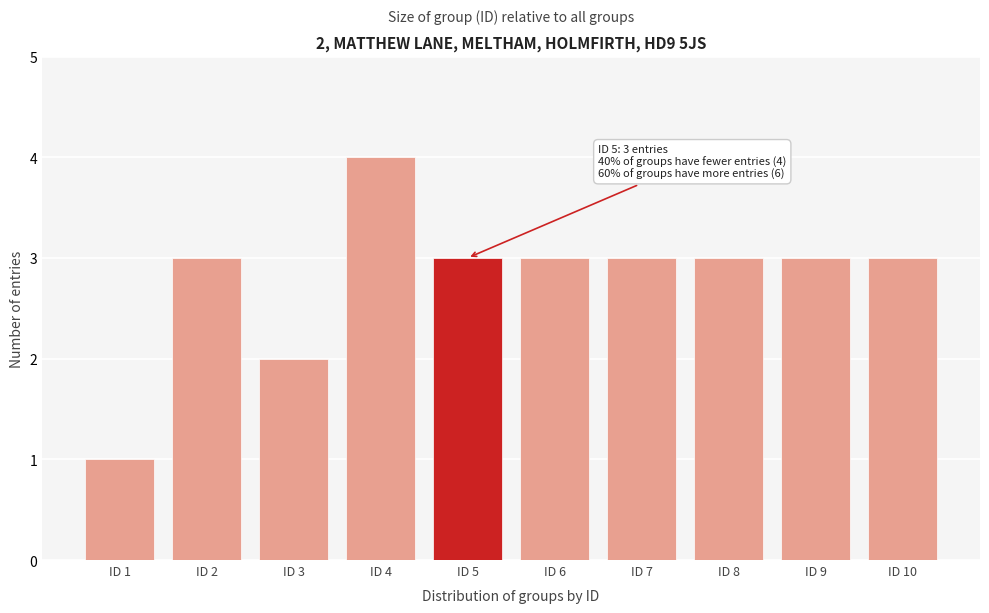

Reading left to right, extract all data points from this chart.

ID 1=1	ID 2=3	ID 3=2	ID 4=4	ID 5=3	ID 6=3	ID 7=3	ID 8=3	ID 9=3	ID 10=3